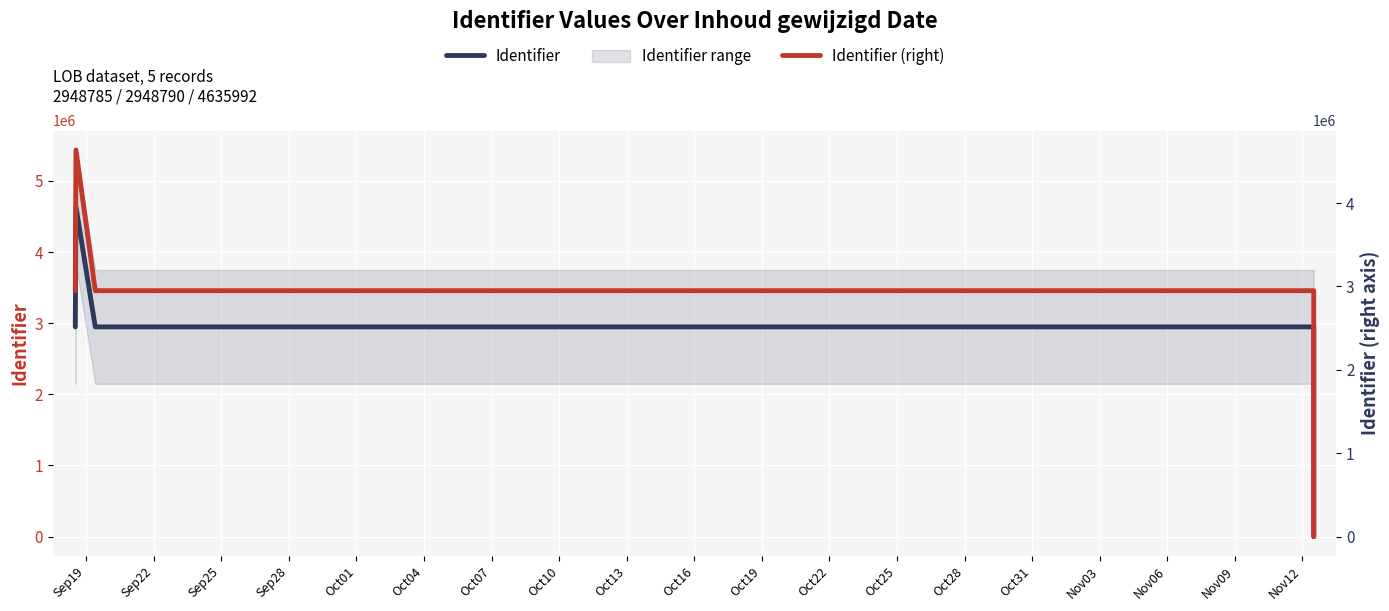

What is the difference between the maximum and second lowest values in the Identifier series?

1687207